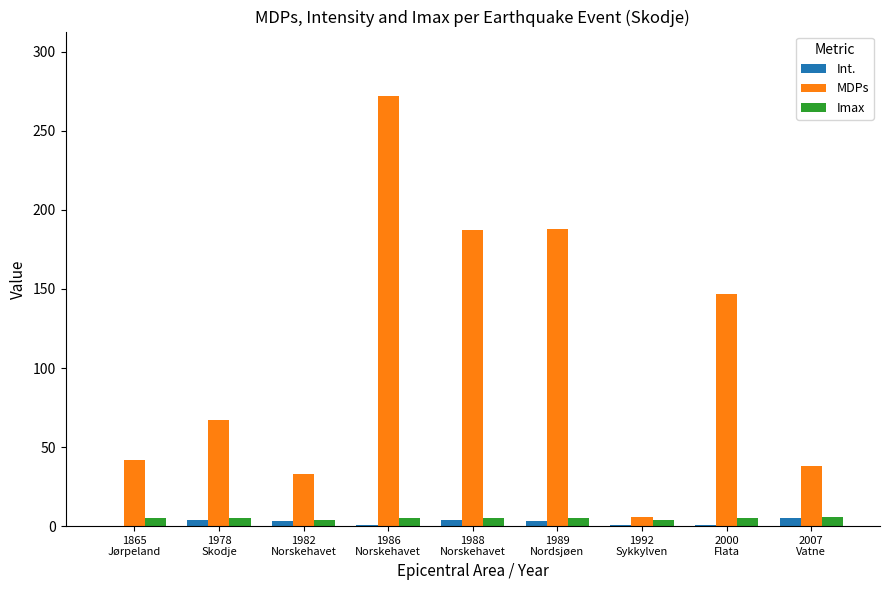

Which series has the largest total across all categories?

MDPs